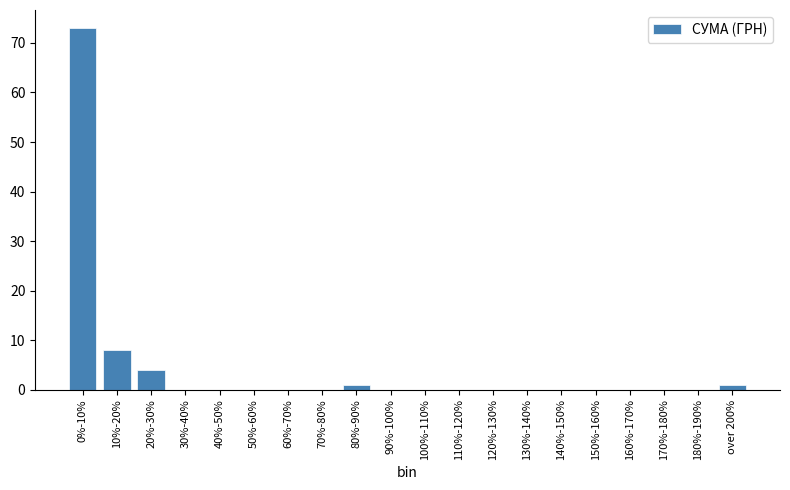

Reading left to right, what are all the values shown in this chart?

0%-10%=73	10%-20%=8	20%-30%=4	30%-40%=0	40%-50%=0	50%-60%=0	60%-70%=0	70%-80%=0	80%-90%=1	90%-100%=0	100%-110%=0	110%-120%=0	120%-130%=0	130%-140%=0	140%-150%=0	150%-160%=0	160%-170%=0	170%-180%=0	180%-190%=0	over 200%=1